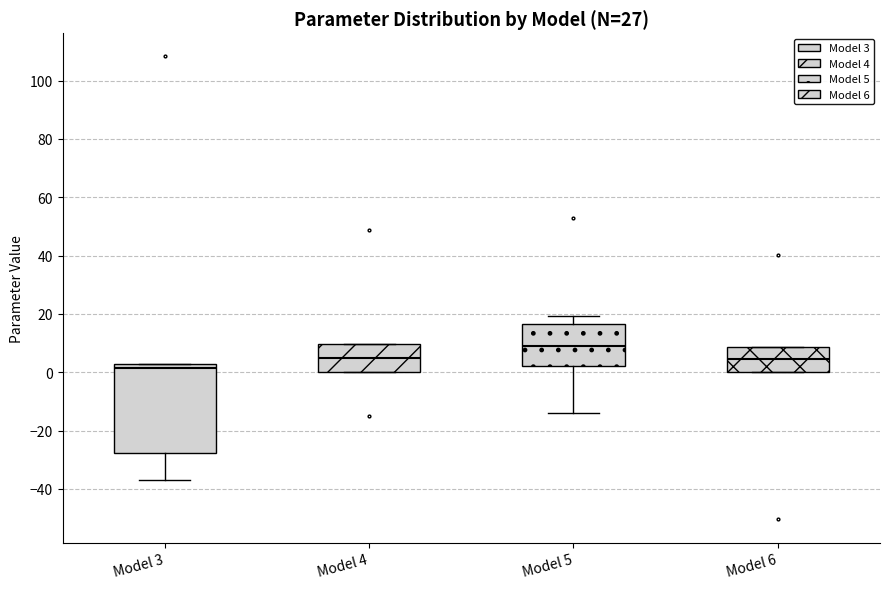

Where is the upper edge of the box for Model 3 on the y-axis? The values are not printed on the chart, so give them approximately, as read against the axis.

2